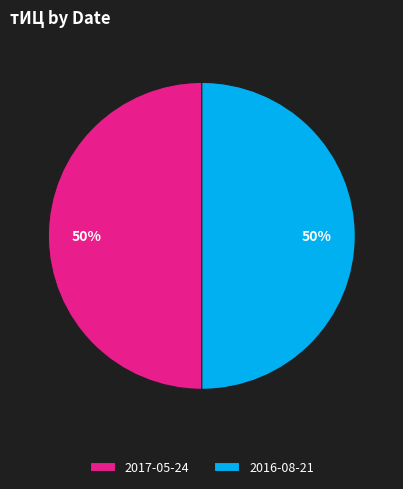

What percentage is the 2017-05-24 slice, to the nearest percent?

50%